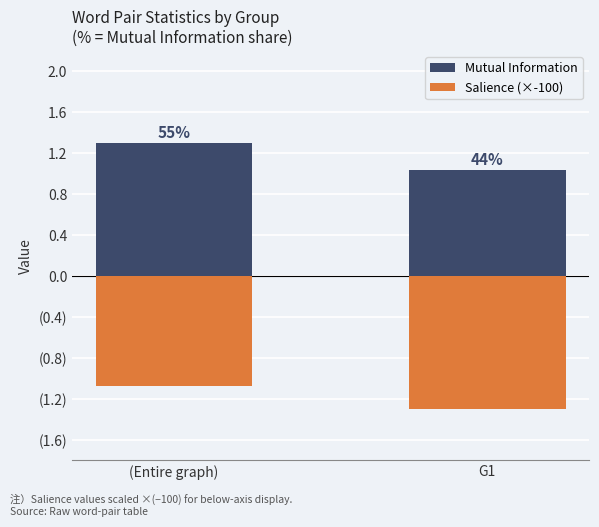

What is the sum of all Salience (×-100) values?

-2.4